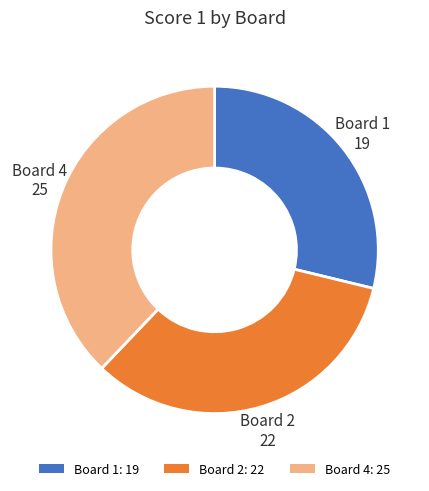

Do Board 2: 22 and Board 1: 19 together represent more than half of the pie?

Yes